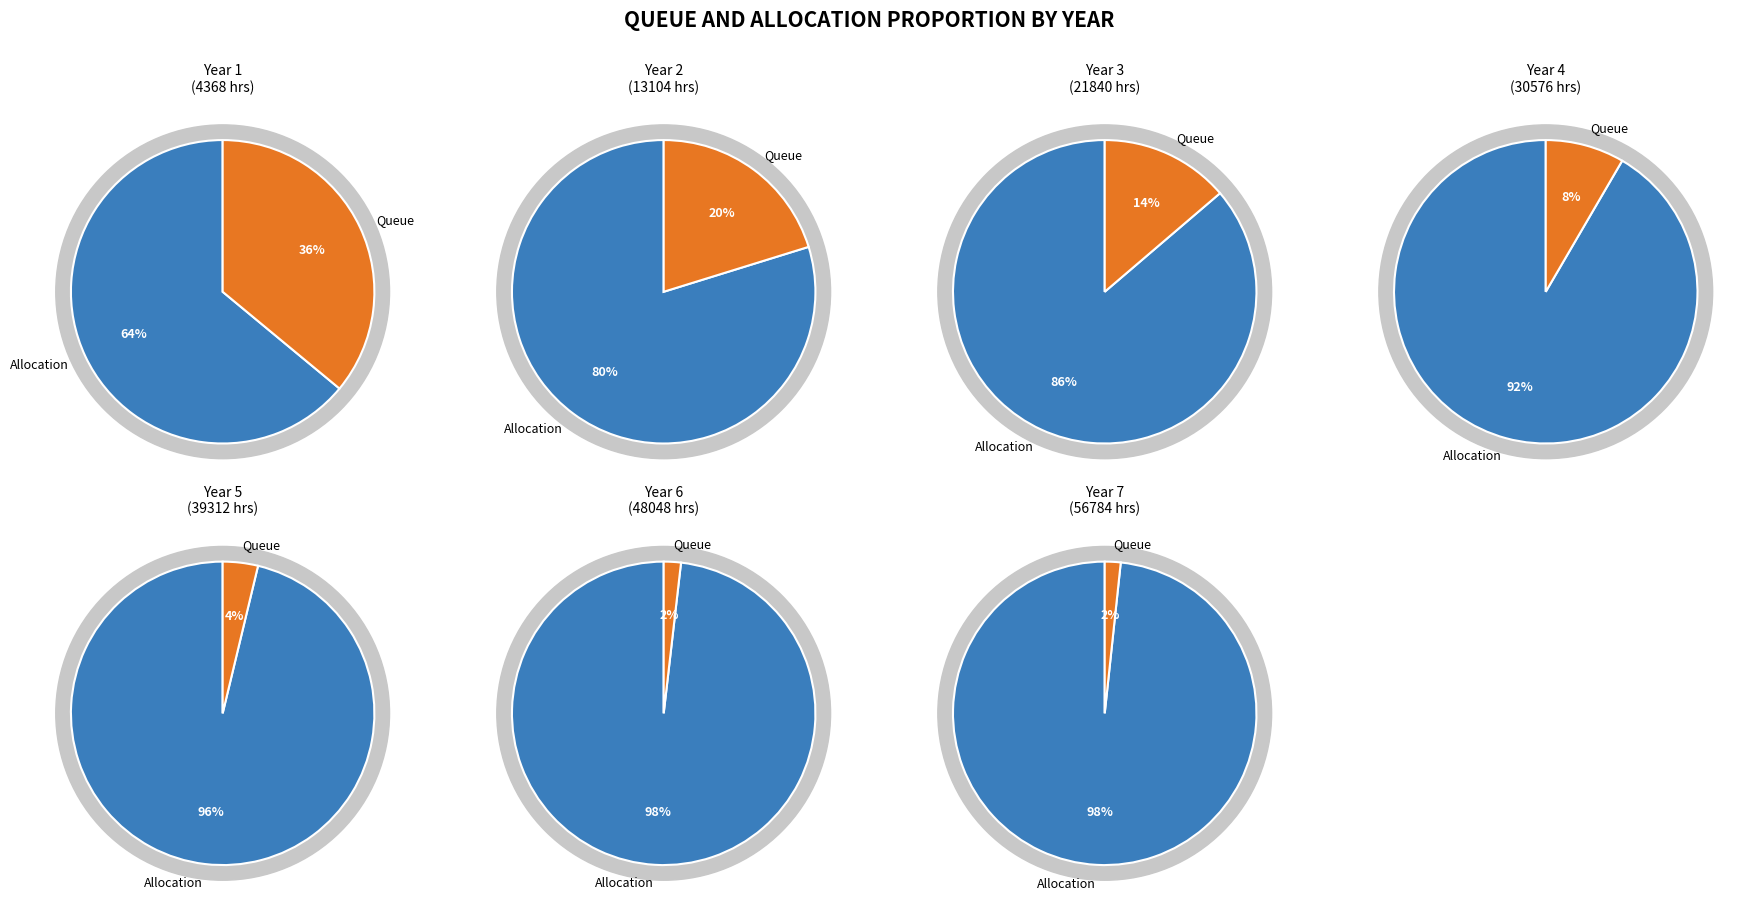

How many segments does this pie chart have?

7